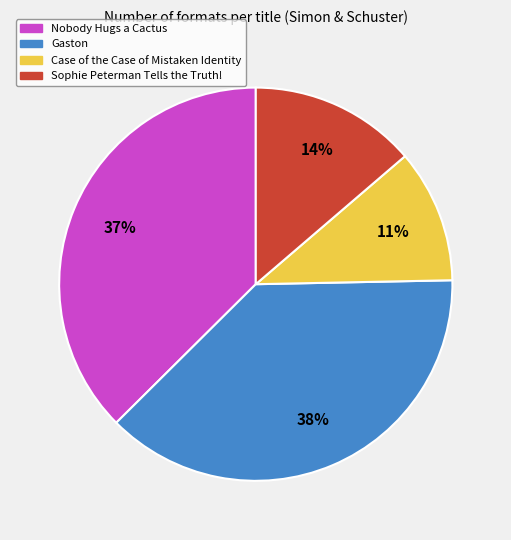

The Sophie Peterman Tells the Truth! slice represents 4% of the pie. True or false?

False